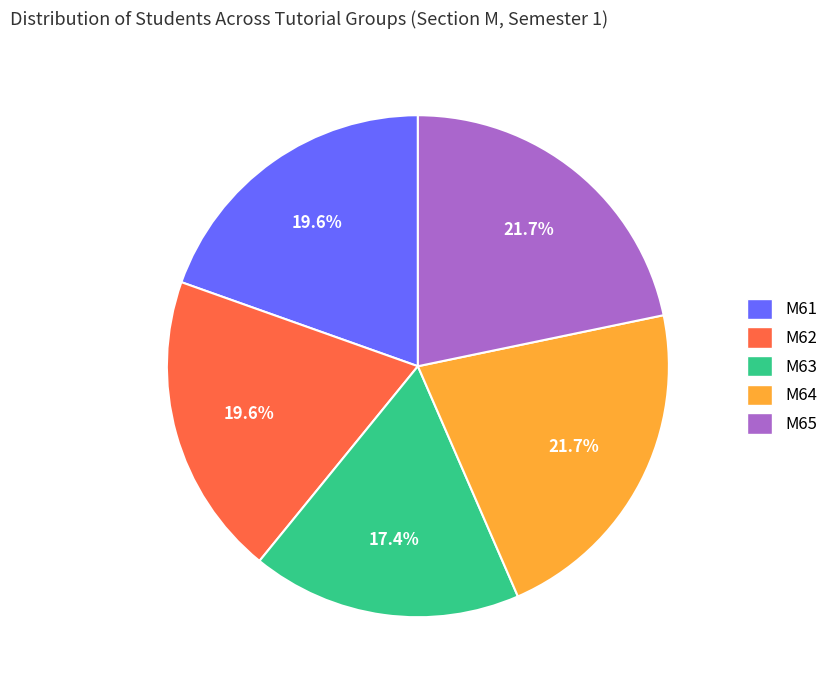

What is the smallest slice in the pie chart?

M63